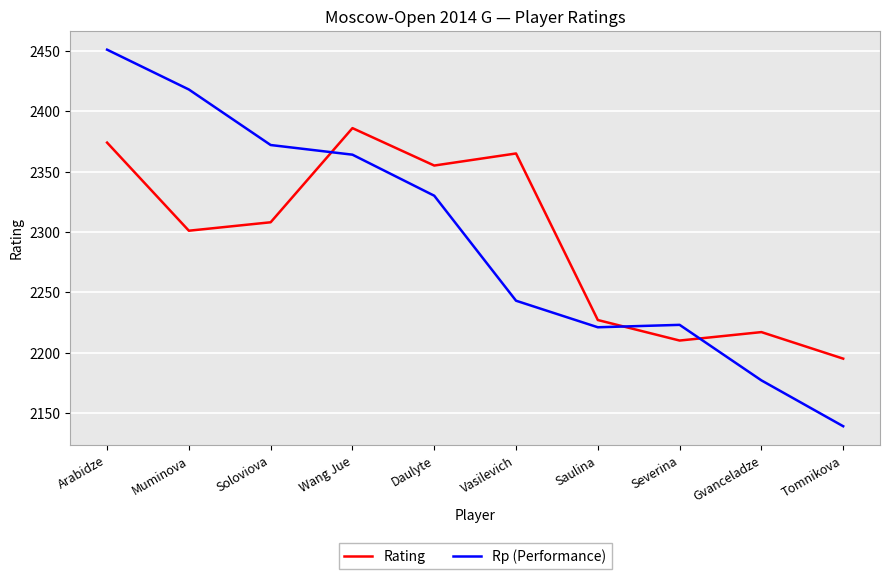

How many lines are shown in the chart?

2